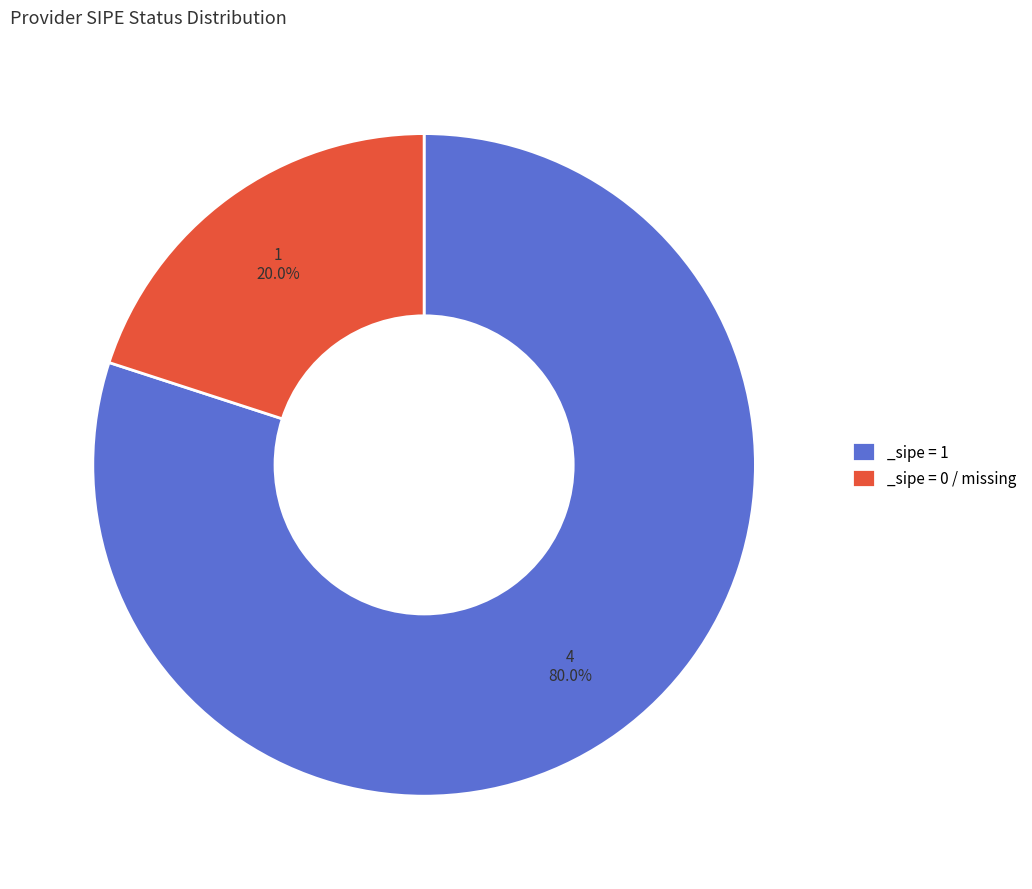

Is there any slice that represents more than half of the pie?

Yes